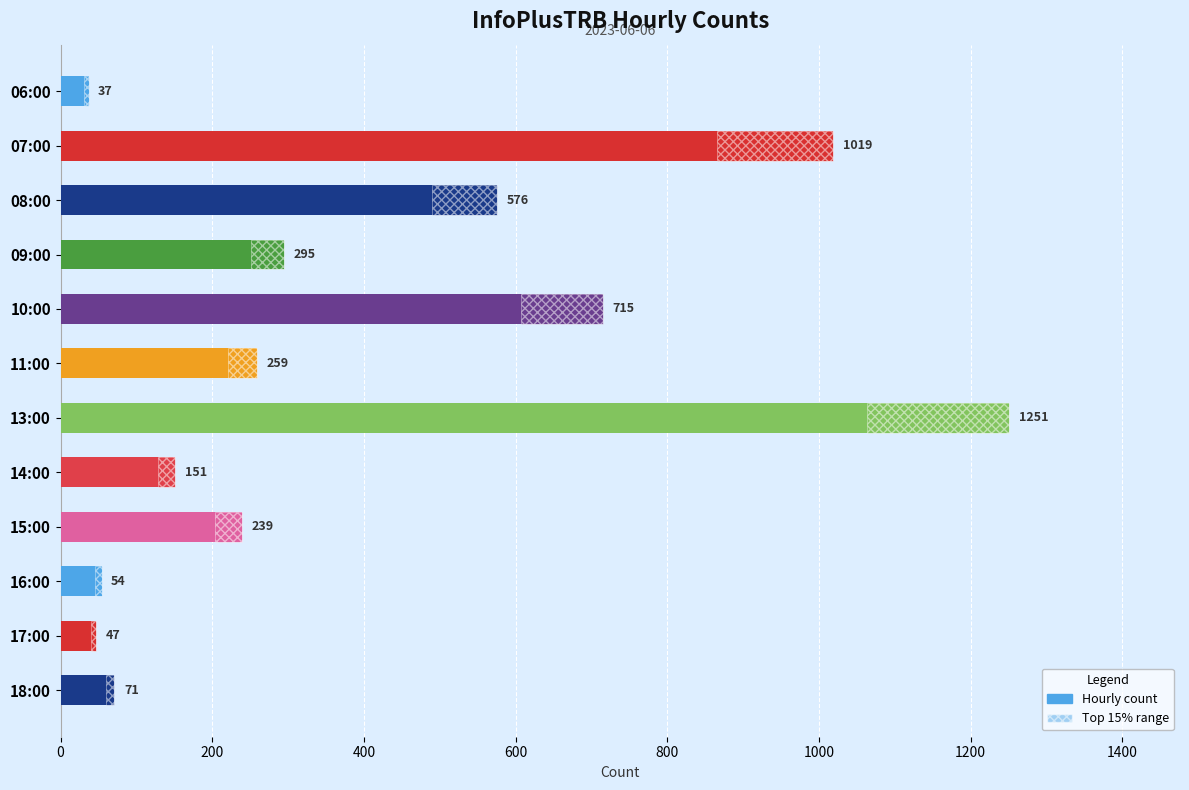

Between 13:00 and 10:00, which is larger?

13:00